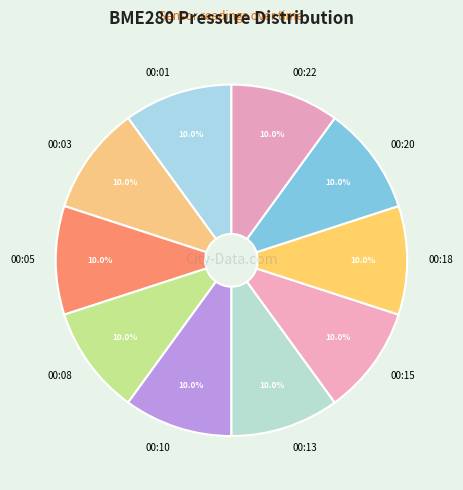

How many segments does this pie chart have?

10